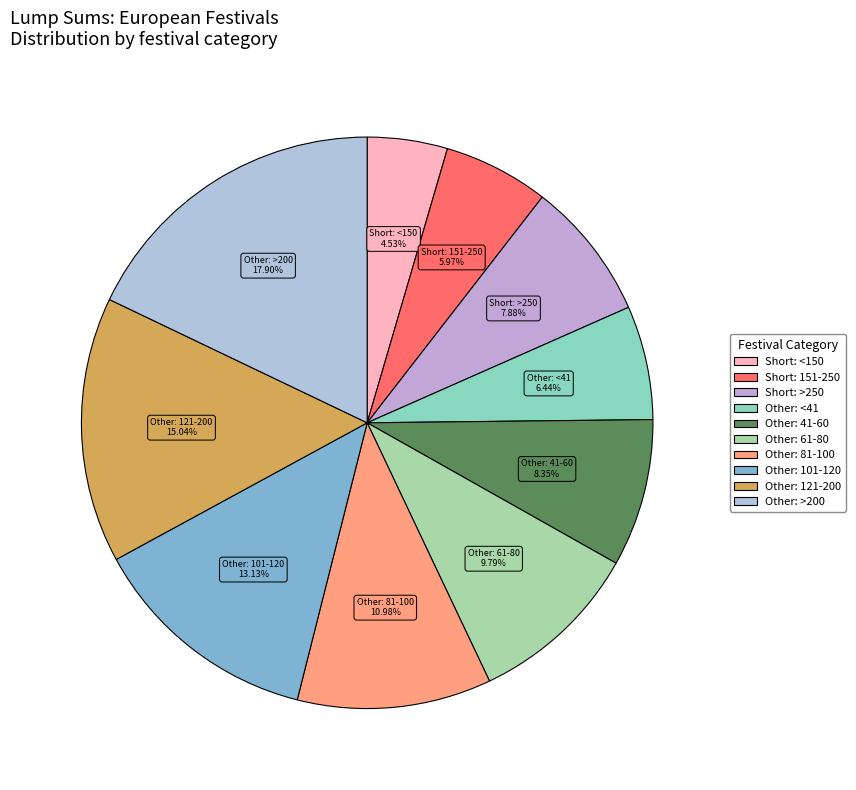

Is there any slice that represents more than half of the pie?

No